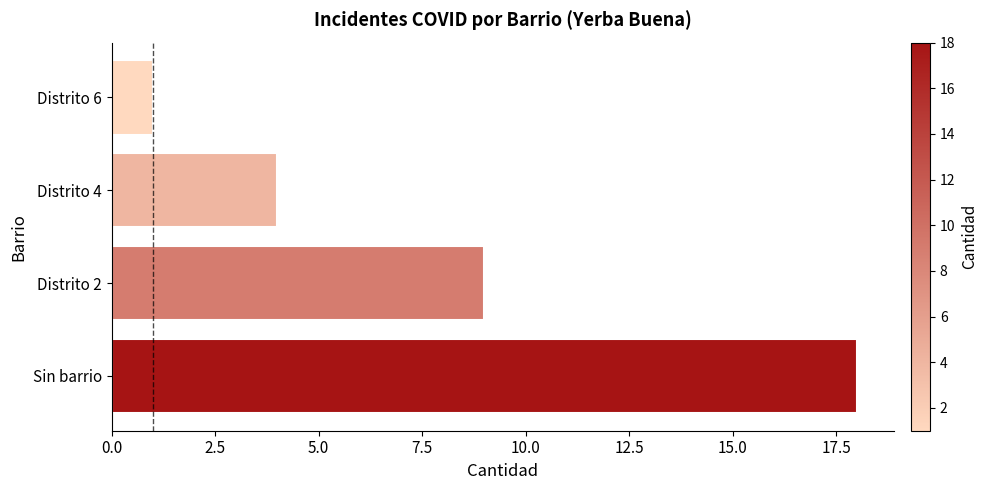

How many series are shown in this chart?

1